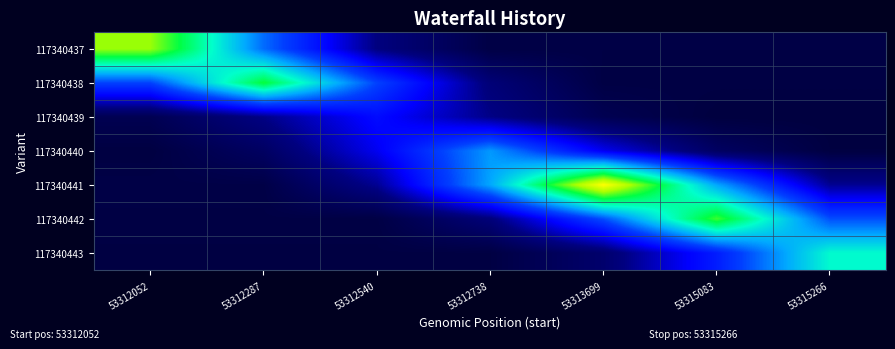

Which series has the widest spread of values?

117340441